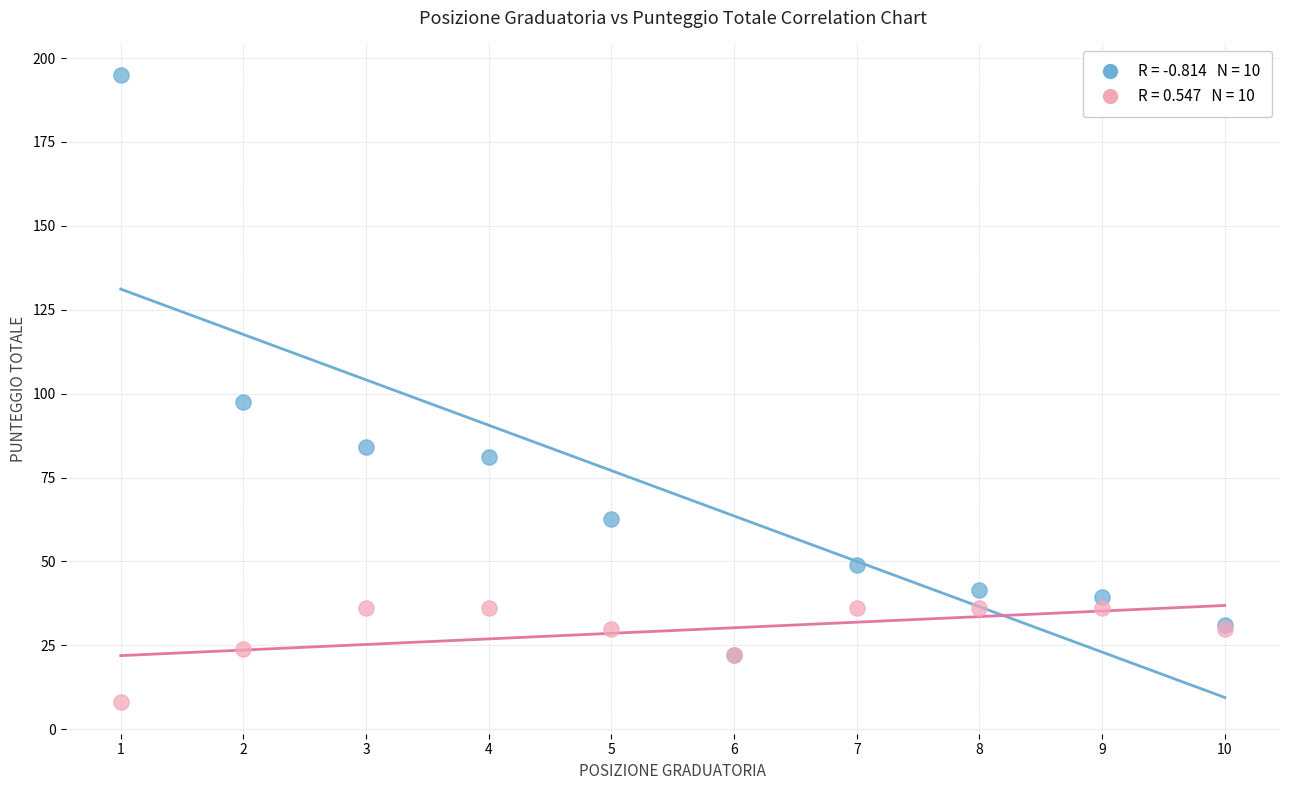

Across all series, what Y value is closest to 101?

97.5